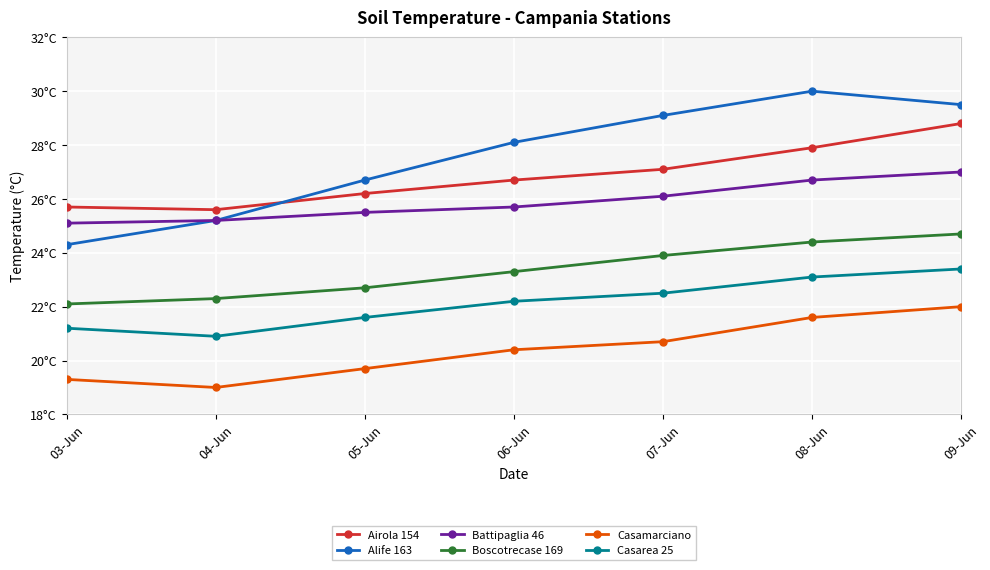

Is this an area chart (filled region under the line)?

No